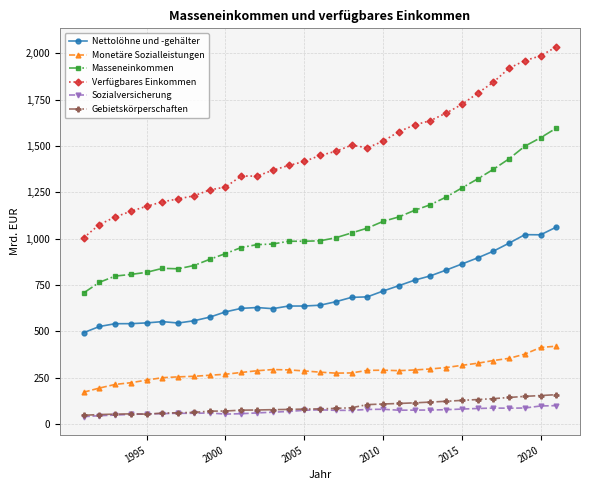

Which series has the largest total across all categories?

Verfügbares Einkommen